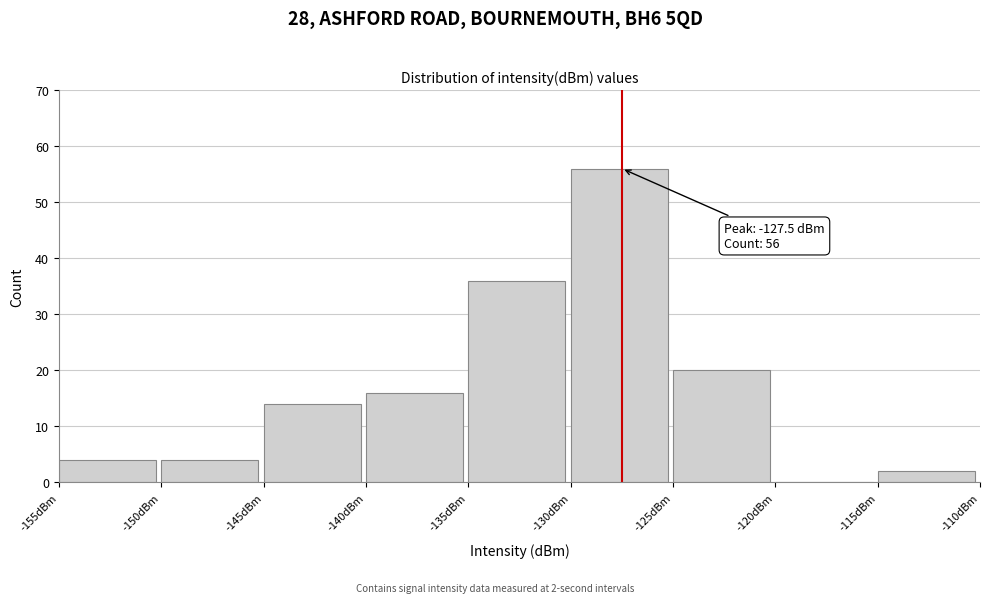

Which range on the x-axis has the tallest bar?

-130 to -125